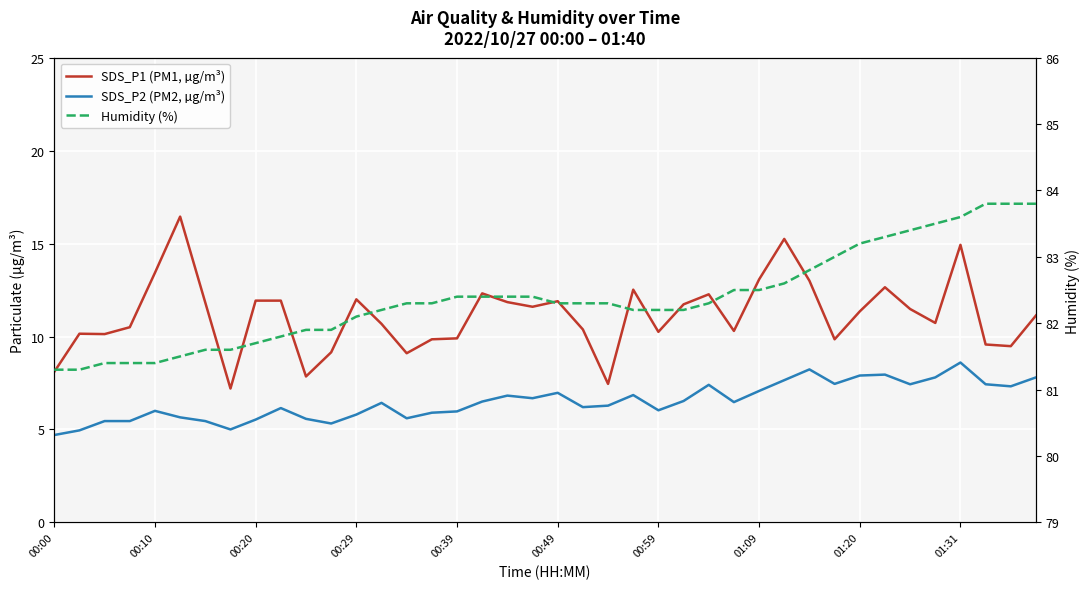

Read the Humidity (%) value at 23.

82.2